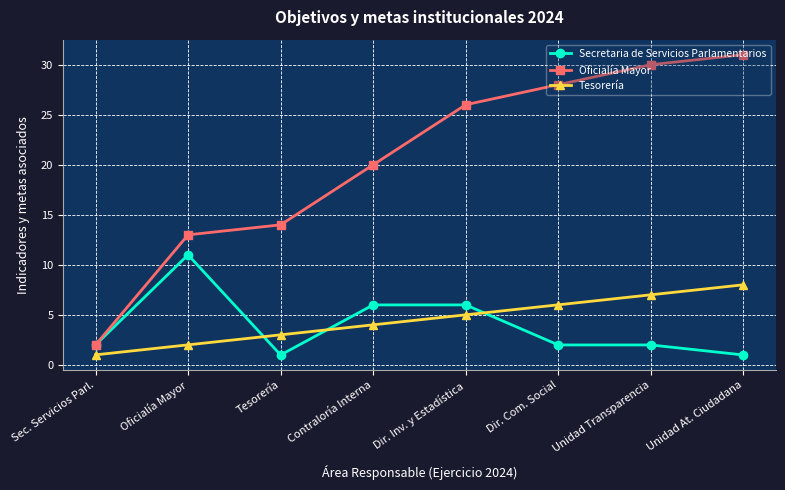

How many times do Secretaria de Servicios Parlamentarios and Tesorería cross each other?

3